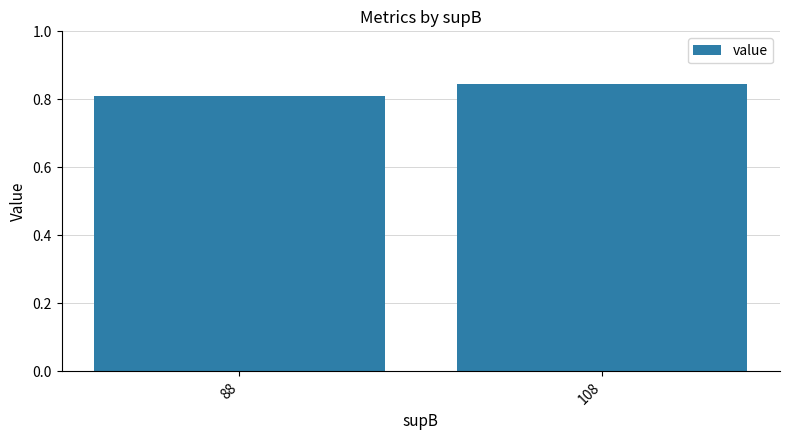

True or false: the data shows 1.5 at 108.

False